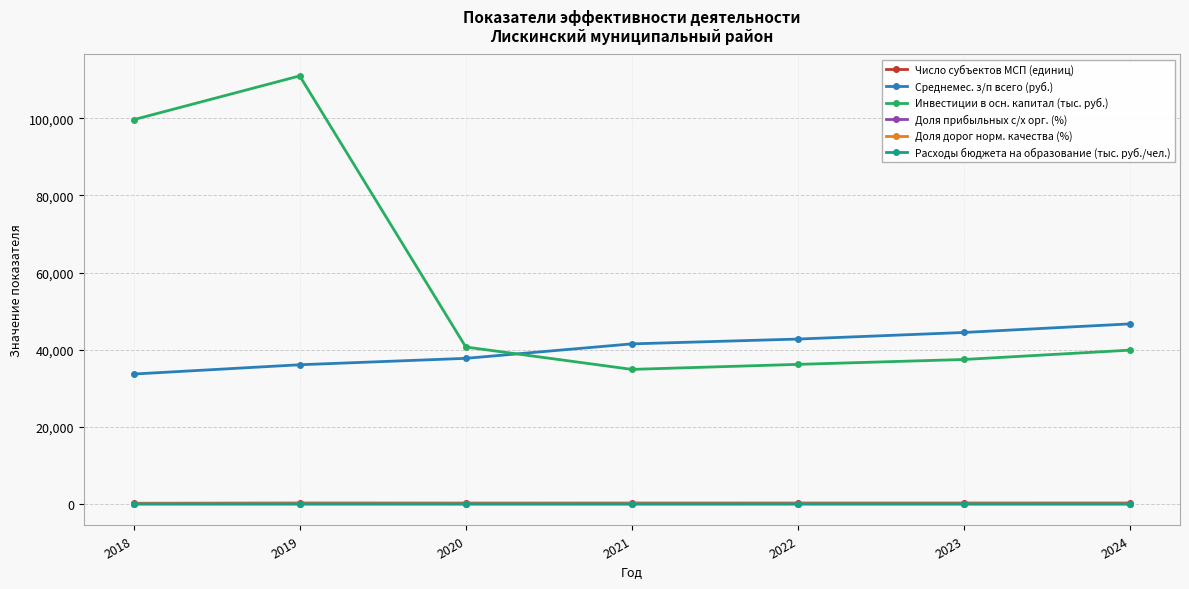

The value of Среднемес. з/п всего (руб.) at 2024 is 46698.7. True or false?

True